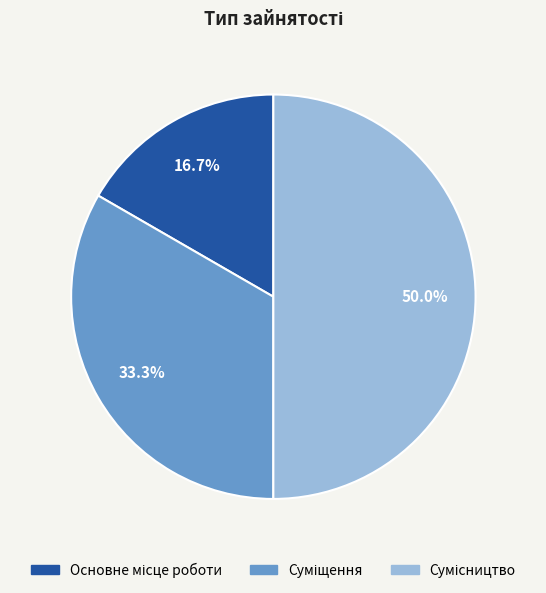

Is Сумісництво the majority of the pie?

No